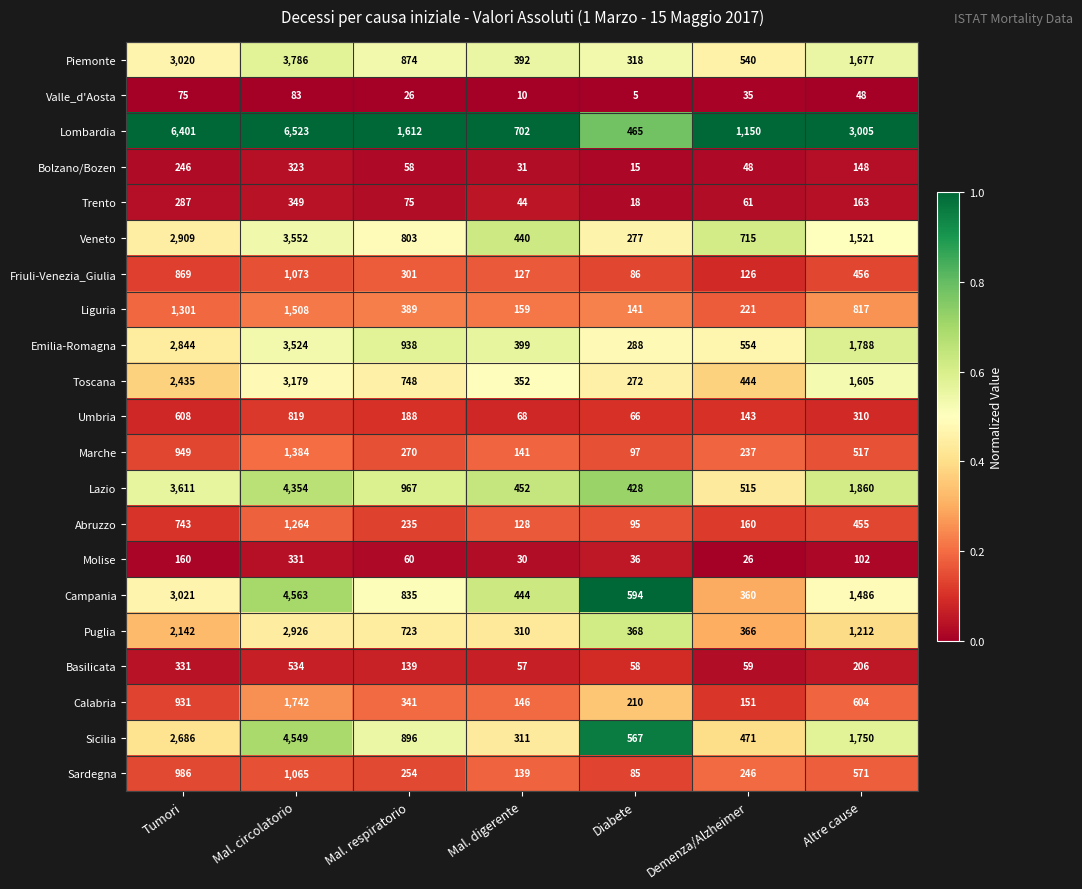

List the labels in order of Liguria value, largest first.

Mal. circolatorio, Tumori, Altre cause, Mal. respiratorio, Demenza/Alzheimer, Mal. digerente, Diabete